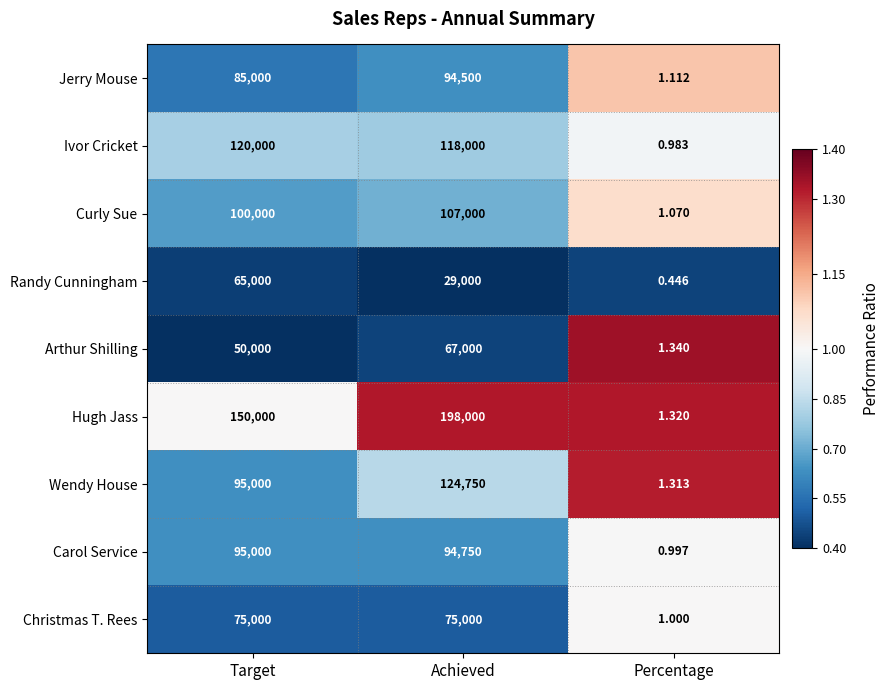

Which category has the lowest value in the Carol Service series?

Percentage